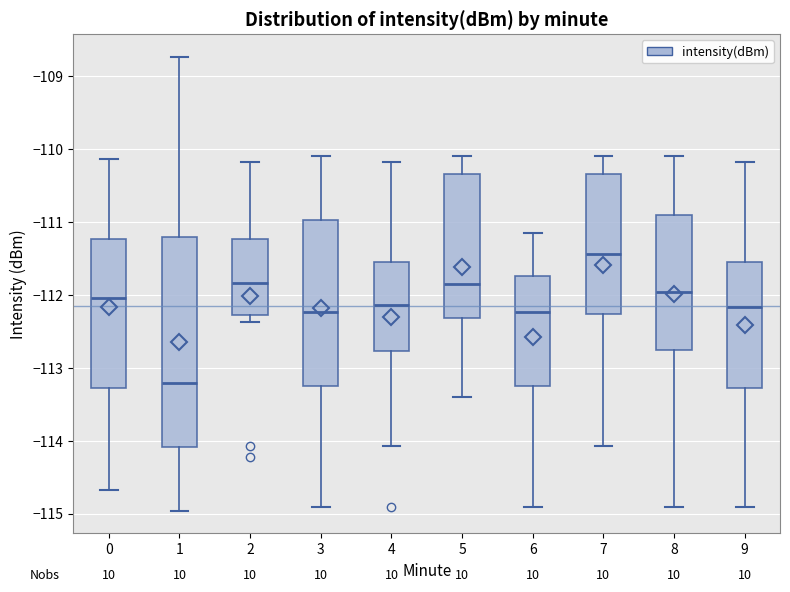

Reading left to right, read every box against the y-axis: the position of its median line, the range the box covers, and the ends of its whiskers. The values are not printed on the chart, so give them approximately, as read against the axis.

0: median -112.0, box -113.3 to -111.2, whiskers -114.7 to -110.1
1: median -113.2, box -114.1 to -111.2, whiskers -115.0 to -108.7
2: median -111.8, box -112.3 to -111.2, whiskers -112.4 to -110.2
3: median -112.2, box -113.2 to -111.0, whiskers -114.9 to -110.1
4: median -112.1, box -112.8 to -111.5, whiskers -114.1 to -110.2
5: median -111.8, box -112.3 to -110.3, whiskers -113.4 to -110.1
6: median -112.2, box -113.2 to -111.7, whiskers -114.9 to -111.1
7: median -111.4, box -112.3 to -110.3, whiskers -114.1 to -110.1
8: median -112.0, box -112.8 to -110.9, whiskers -114.9 to -110.1
9: median -112.2, box -113.3 to -111.5, whiskers -114.9 to -110.2